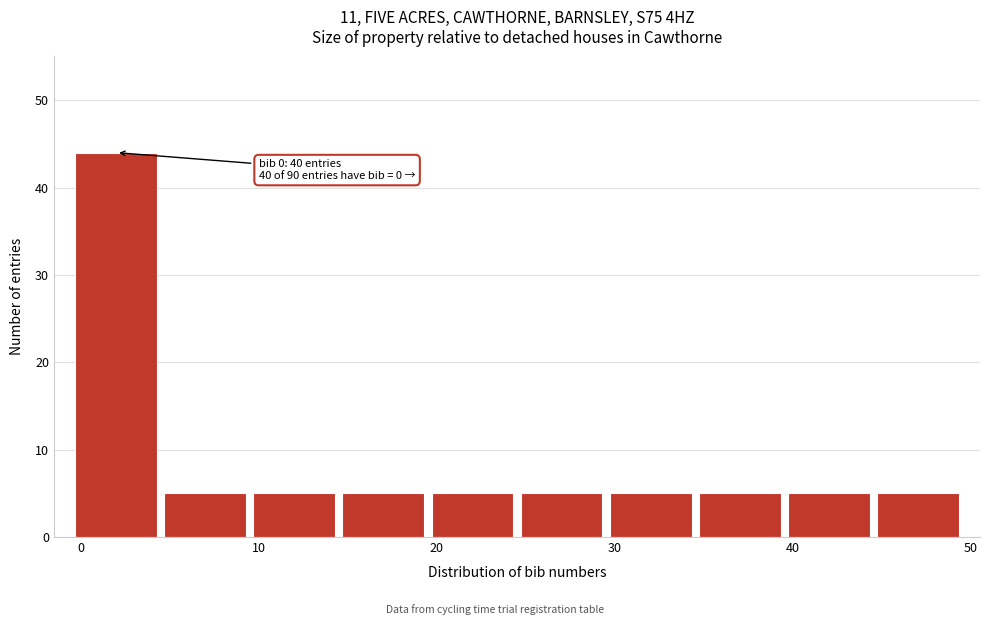

Over which range of the x-axis is the bar tallest?

-0.5 to 4.5